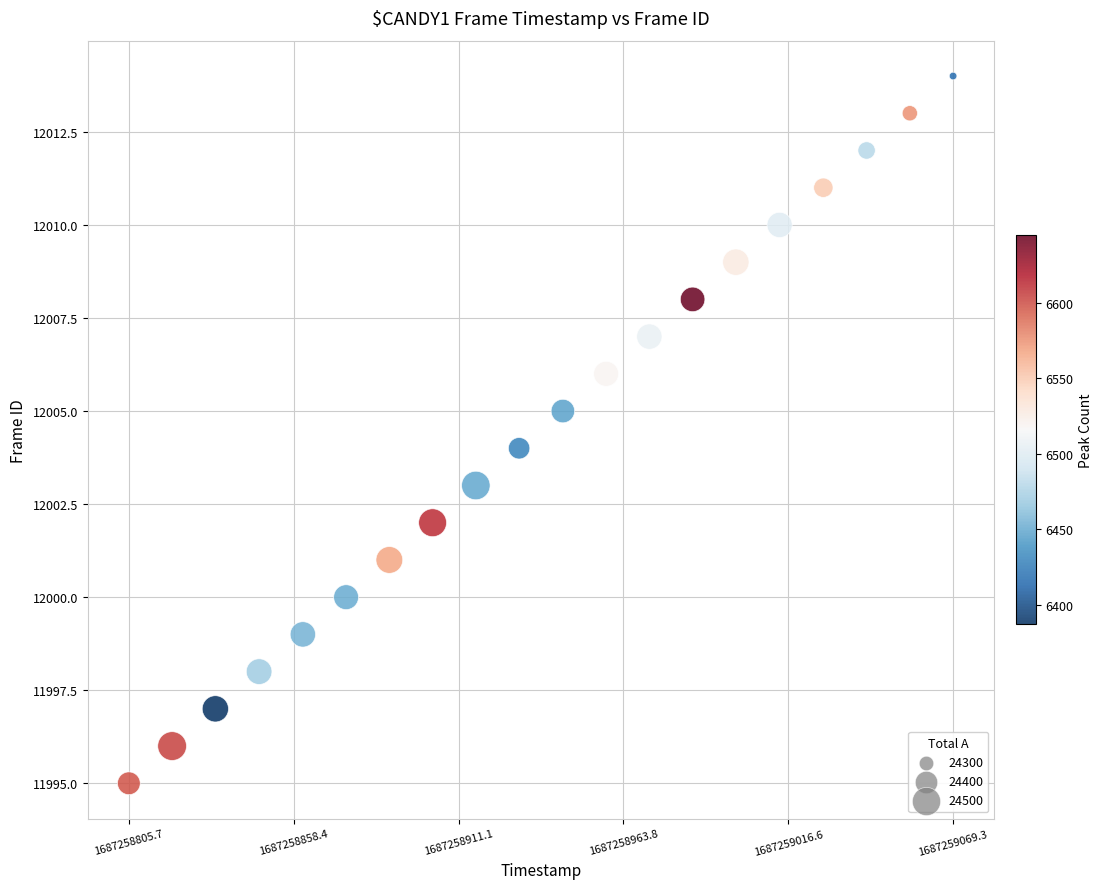

What is the range of Y values (max minus min)?

19